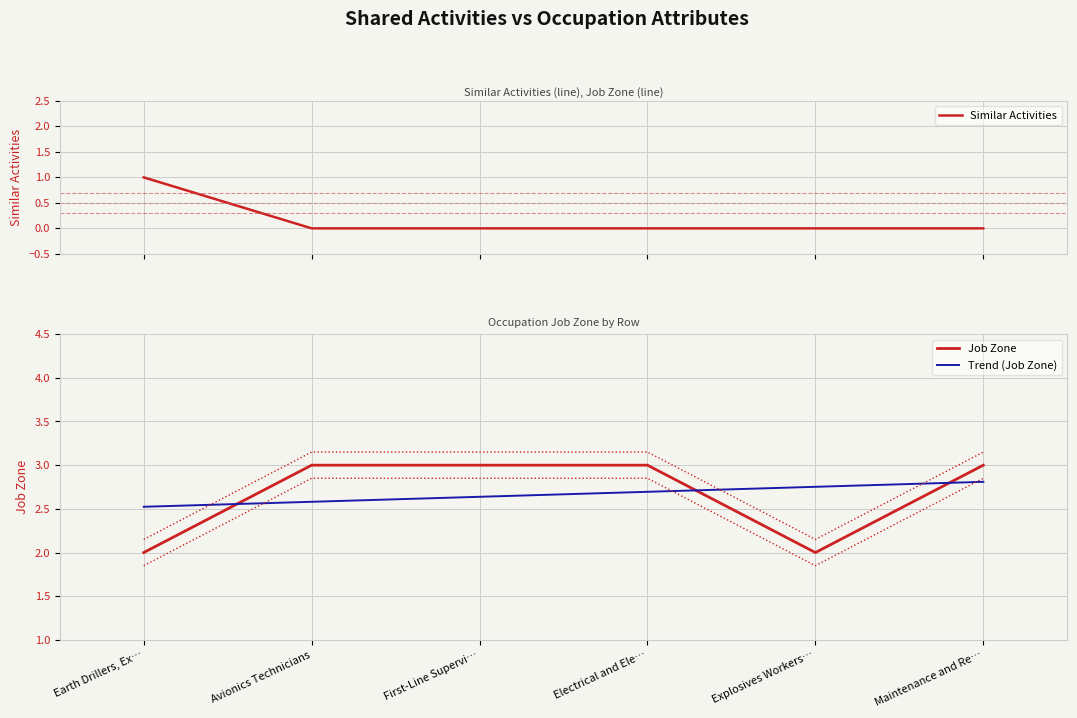

What is the difference between the highest and lowest values at Electrical and Ele…?

3.0